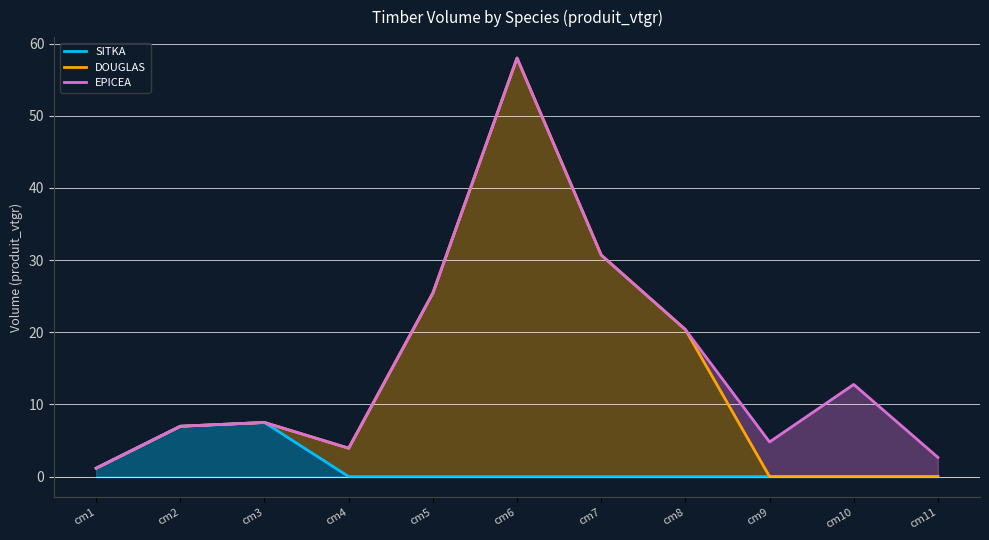

True or false: EPICEA has a value of 8.5 at cm9.

False